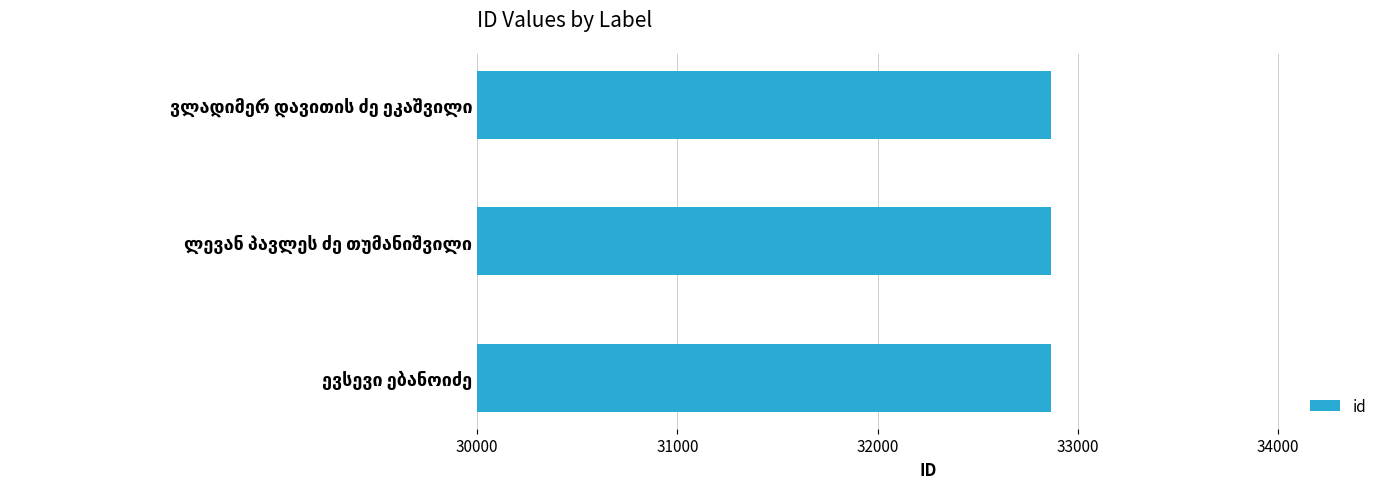

What is the average value?

32866